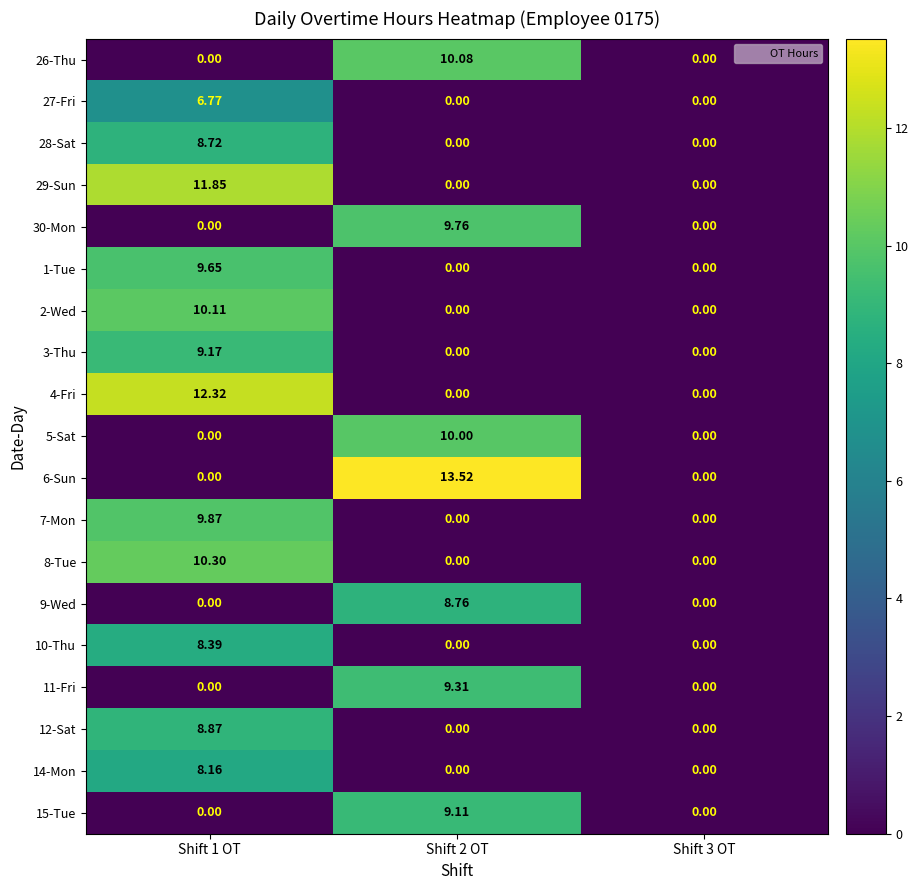

Is the value of 29-Sun at Shift 1 OT greater than the value of 14-Mon at Shift 3 OT?

Yes